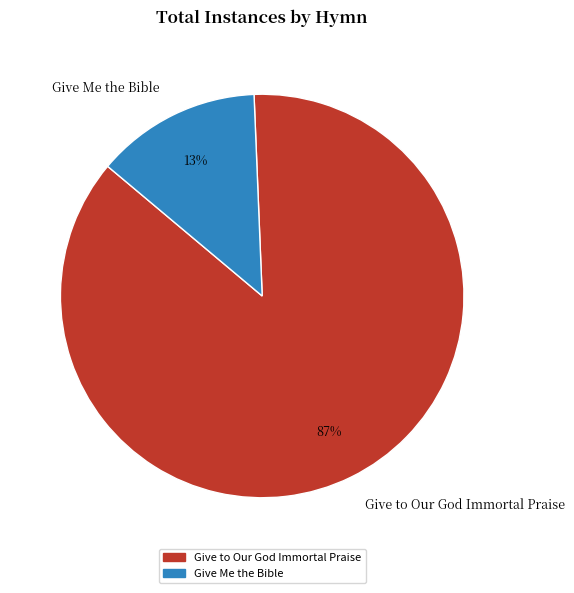

Between Give to Our God Immortal Praise and Give Me the Bible, which is larger?

Give to Our God Immortal Praise